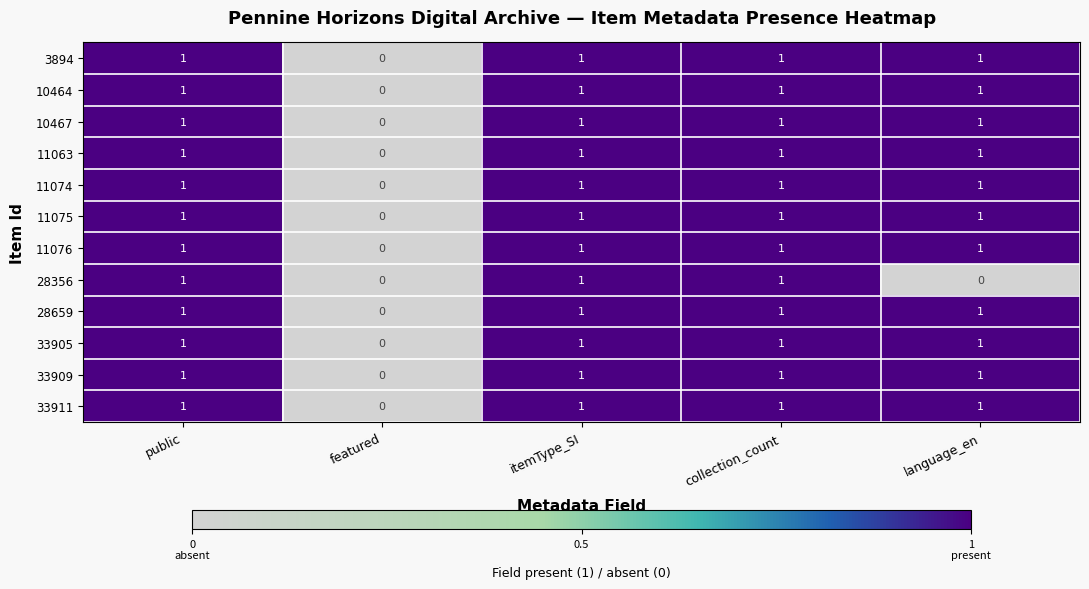

What is the sum of all 11075 values?

4